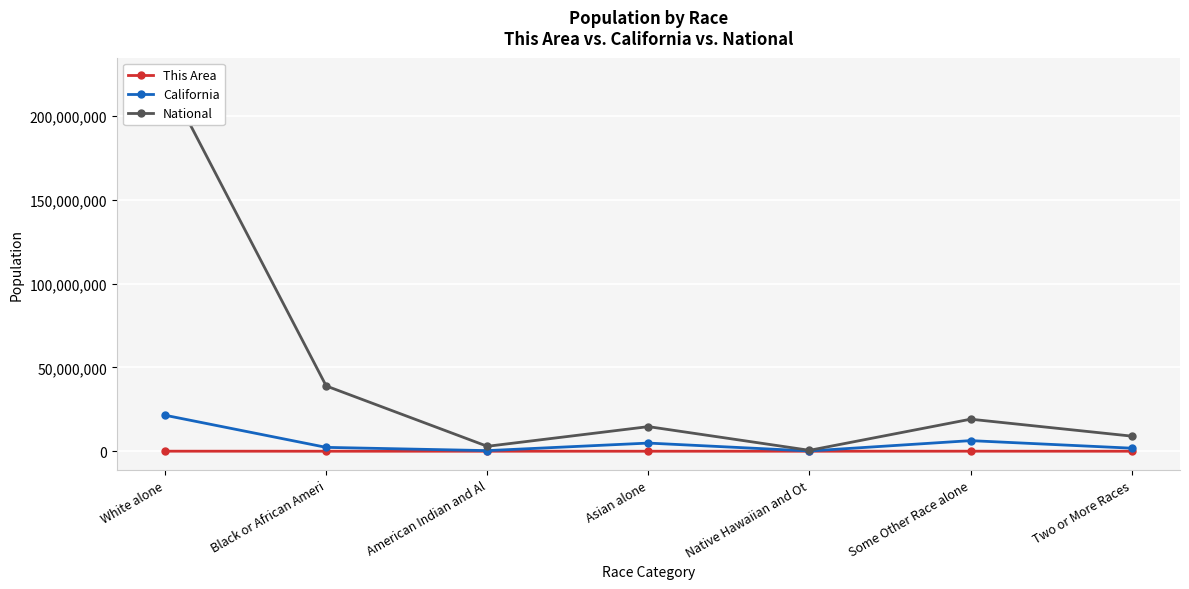

What is the total value across all series at Asian alone?

19536923